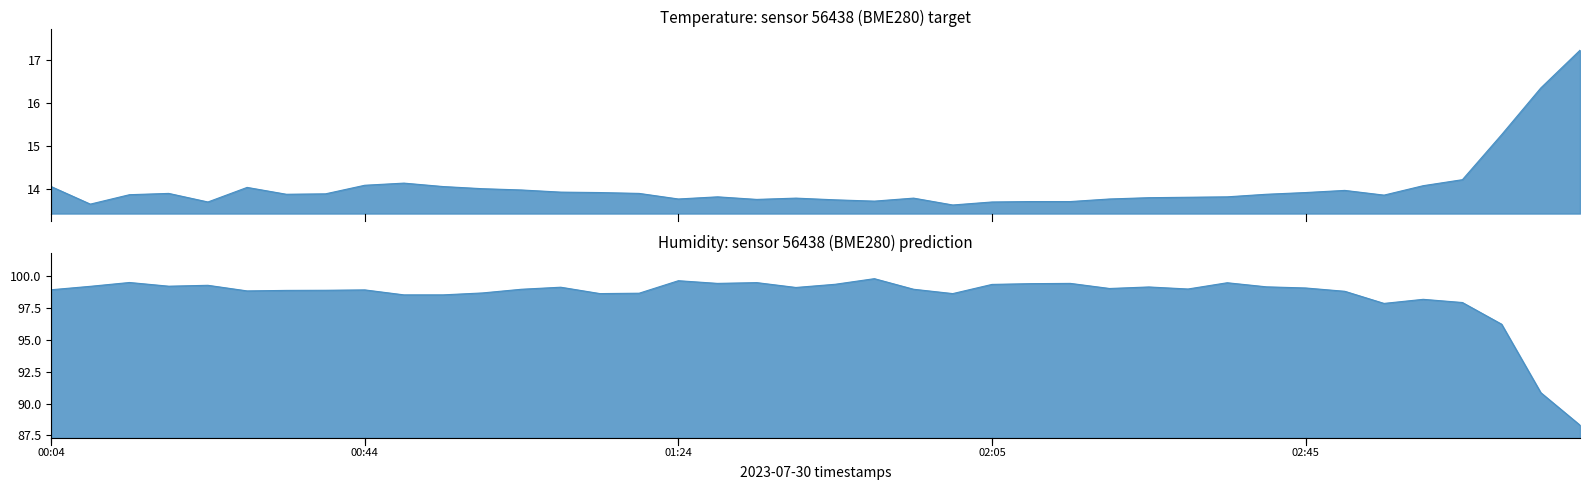

Where does the humidity series first go above 98?

00:04